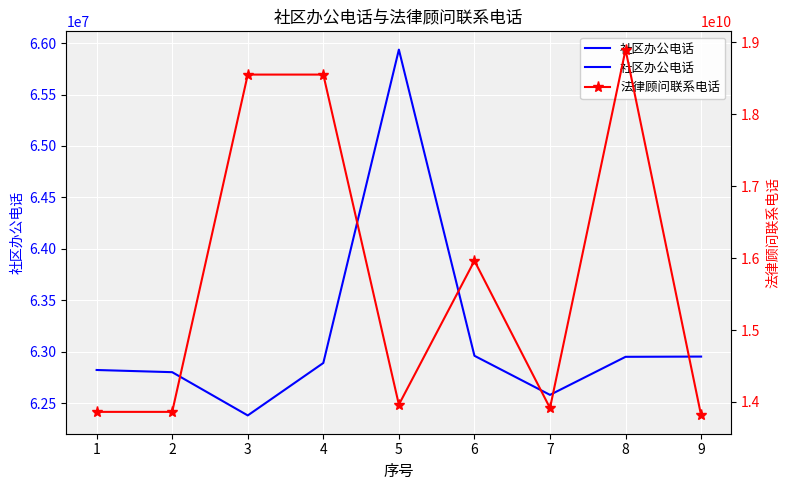

At 9, list the series in order from smallest to largest.

社区办公电话, 法律顾问联系电话